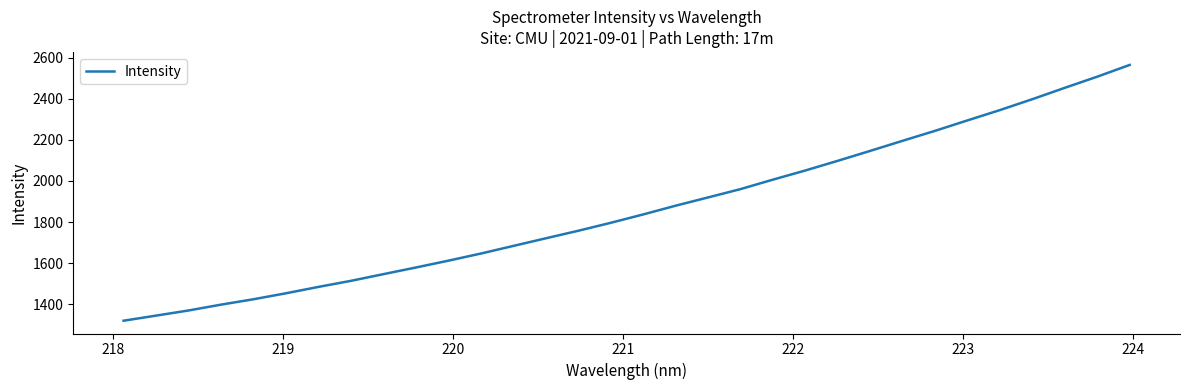

What is the greatest value displayed?

2564.3